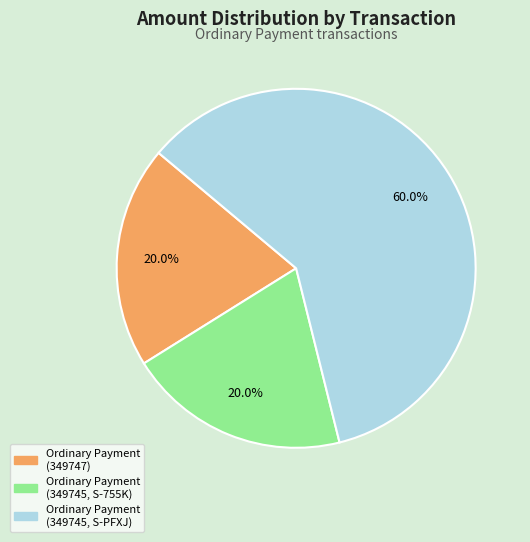

How many slices are in this pie chart?

3